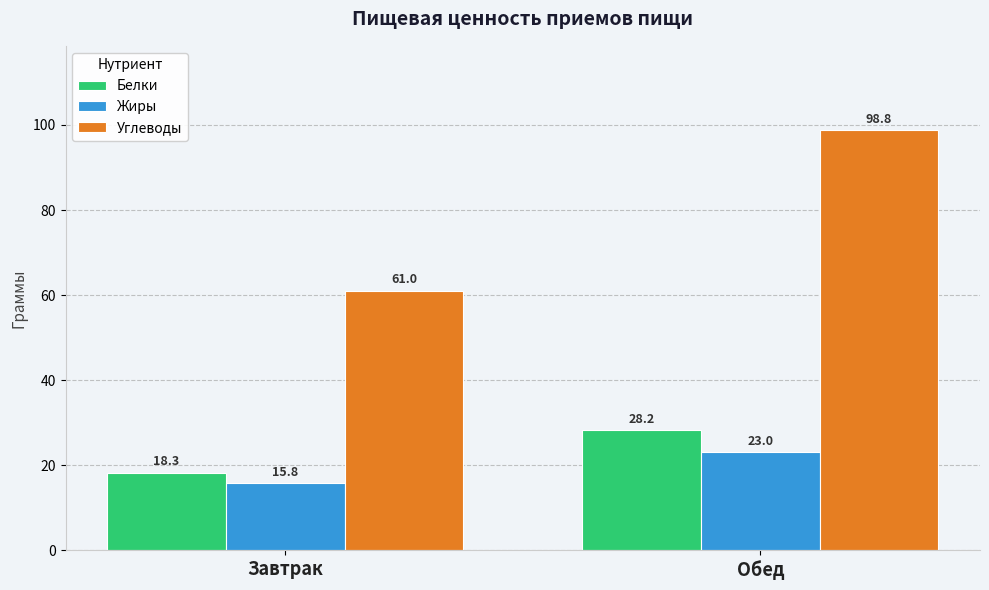

The value of Углеводы at Обед is 66.7. True or false?

False